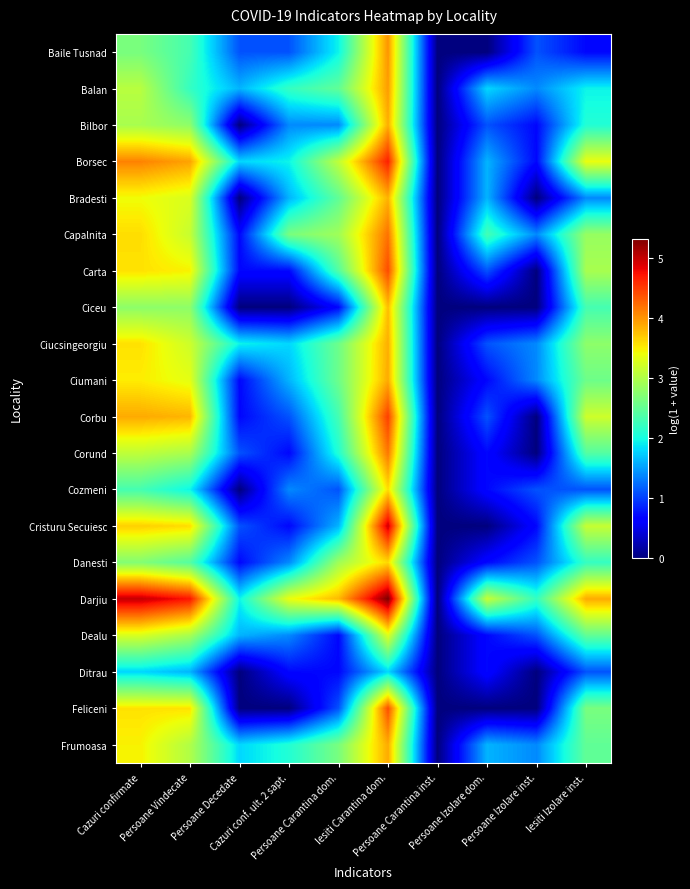

Reading left to right, what are all the values shown in this chart?

Baile Tusnad: Cazuri confirmate=2.6	Persoane Vindecate=2.3	Persoane Decedate=1.1	Cazuri conf. ult. 2 sapt.=1.1	Persoane Carantina dom.=1.9	Iesiti Carantina dom.=4.0	Persoane Carantina inst.=0.0	Persoane Izolare dom.=0.0	Persoane Izolare inst.=1.1	Iesiti Izolare inst.=0.7
Balan: Cazuri confirmate=3.0	Persoane Vindecate=2.2	Persoane Decedate=1.6	Cazuri conf. ult. 2 sapt.=2.2	Persoane Carantina dom.=2.5	Iesiti Carantina dom.=4.0	Persoane Carantina inst.=0.0	Persoane Izolare dom.=1.8	Persoane Izolare inst.=1.4	Iesiti Izolare inst.=1.9
Bilbor: Cazuri confirmate=2.9	Persoane Vindecate=2.8	Persoane Decedate=0.0	Cazuri conf. ult. 2 sapt.=1.4	Persoane Carantina dom.=1.4	Iesiti Carantina dom.=3.9	Persoane Carantina inst.=0.0	Persoane Izolare dom.=1.1	Persoane Izolare inst.=0.7	Iesiti Izolare inst.=2.1
Borsec: Cazuri confirmate=4.1	Persoane Vindecate=3.9	Persoane Decedate=1.8	Cazuri conf. ult. 2 sapt.=1.9	Persoane Carantina dom.=3.1	Iesiti Carantina dom.=4.7	Persoane Carantina inst.=0.0	Persoane Izolare dom.=1.6	Persoane Izolare inst.=0.7	Iesiti Izolare inst.=3.4
Bradesti: Cazuri confirmate=3.4	Persoane Vindecate=3.3	Persoane Decedate=0.0	Cazuri conf. ult. 2 sapt.=1.6	Persoane Carantina dom.=2.5	Iesiti Carantina dom.=3.8	Persoane Carantina inst.=0.0	Persoane Izolare dom.=1.6	Persoane Izolare inst.=0.0	Iesiti Izolare inst.=1.4
Capalnita: Cazuri confirmate=3.6	Persoane Vindecate=3.1	Persoane Decedate=0.7	Cazuri conf. ult. 2 sapt.=2.6	Persoane Carantina dom.=2.9	Iesiti Carantina dom.=4.2	Persoane Carantina inst.=0.0	Persoane Izolare dom.=2.3	Persoane Izolare inst.=1.4	Iesiti Izolare inst.=2.8
Carta: Cazuri confirmate=3.6	Persoane Vindecate=3.5	Persoane Decedate=0.7	Cazuri conf. ult. 2 sapt.=0.7	Persoane Carantina dom.=2.4	Iesiti Carantina dom.=4.4	Persoane Carantina inst.=0.0	Persoane Izolare dom.=1.1	Persoane Izolare inst.=0.0	Iesiti Izolare inst.=2.9
Ciceu: Cazuri confirmate=2.8	Persoane Vindecate=2.8	Persoane Decedate=0.0	Cazuri conf. ult. 2 sapt.=0.0	Persoane Carantina dom.=0.7	Iesiti Carantina dom.=3.8	Persoane Carantina inst.=0.0	Persoane Izolare dom.=0.0	Persoane Izolare inst.=0.0	Iesiti Izolare inst.=2.3
Ciucsingeorgiu: Cazuri confirmate=3.6	Persoane Vindecate=3.2	Persoane Decedate=1.9	Cazuri conf. ult. 2 sapt.=1.8	Persoane Carantina dom.=2.6	Iesiti Carantina dom.=3.9	Persoane Carantina inst.=0.0	Persoane Izolare dom.=1.1	Persoane Izolare inst.=1.4	Iesiti Izolare inst.=2.8
Ciumani: Cazuri confirmate=3.5	Persoane Vindecate=3.3	Persoane Decedate=0.7	Cazuri conf. ult. 2 sapt.=1.6	Persoane Carantina dom.=2.6	Iesiti Carantina dom.=3.9	Persoane Carantina inst.=0.0	Persoane Izolare dom.=0.7	Persoane Izolare inst.=1.4	Iesiti Izolare inst.=2.6
Corbu: Cazuri confirmate=3.9	Persoane Vindecate=3.8	Persoane Decedate=0.7	Cazuri conf. ult. 2 sapt.=1.1	Persoane Carantina dom.=2.3	Iesiti Carantina dom.=4.5	Persoane Carantina inst.=0.0	Persoane Izolare dom.=1.1	Persoane Izolare inst.=0.0	Iesiti Izolare inst.=3.2
Corund: Cazuri confirmate=3.1	Persoane Vindecate=2.9	Persoane Decedate=1.1	Cazuri conf. ult. 2 sapt.=0.7	Persoane Carantina dom.=2.1	Iesiti Carantina dom.=4.2	Persoane Carantina inst.=0.0	Persoane Izolare dom.=0.7	Persoane Izolare inst.=0.0	Iesiti Izolare inst.=2.4
Cozmeni: Cazuri confirmate=2.3	Persoane Vindecate=1.9	Persoane Decedate=0.0	Cazuri conf. ult. 2 sapt.=1.4	Persoane Carantina dom.=1.1	Iesiti Carantina dom.=3.6	Persoane Carantina inst.=0.0	Persoane Izolare dom.=0.7	Persoane Izolare inst.=1.1	Iesiti Izolare inst.=1.1
Cristuru Secuiesc: Cazuri confirmate=3.7	Persoane Vindecate=3.6	Persoane Decedate=1.1	Cazuri conf. ult. 2 sapt.=0.7	Persoane Carantina dom.=1.6	Iesiti Carantina dom.=4.9	Persoane Carantina inst.=0.0	Persoane Izolare dom.=0.0	Persoane Izolare inst.=0.7	Iesiti Izolare inst.=3.1
Danesti: Cazuri confirmate=2.7	Persoane Vindecate=2.4	Persoane Decedate=0.7	Cazuri conf. ult. 2 sapt.=1.4	Persoane Carantina dom.=2.9	Iesiti Carantina dom.=3.6	Persoane Carantina inst.=0.0	Persoane Izolare dom.=0.7	Persoane Izolare inst.=1.1	Iesiti Izolare inst.=2.2
Darjiu: Cazuri confirmate=5.0	Persoane Vindecate=4.7	Persoane Decedate=1.9	Cazuri conf. ult. 2 sapt.=3.4	Persoane Carantina dom.=3.8	Iesiti Carantina dom.=5.3	Persoane Carantina inst.=0.0	Persoane Izolare dom.=3.1	Persoane Izolare inst.=2.2	Iesiti Izolare inst.=3.9
Dealu: Cazuri confirmate=3.3	Persoane Vindecate=2.9	Persoane Decedate=1.6	Cazuri conf. ult. 2 sapt.=1.4	Persoane Carantina dom.=0.7	Iesiti Carantina dom.=3.3	Persoane Carantina inst.=0.0	Persoane Izolare dom.=0.7	Persoane Izolare inst.=1.1	Iesiti Izolare inst.=2.5
Ditrau: Cazuri confirmate=1.8	Persoane Vindecate=1.6	Persoane Decedate=0.0	Cazuri conf. ult. 2 sapt.=0.7	Persoane Carantina dom.=0.7	Iesiti Carantina dom.=1.8	Persoane Carantina inst.=0.0	Persoane Izolare dom.=0.7	Persoane Izolare inst.=0.0	Iesiti Izolare inst.=1.1
Feliceni: Cazuri confirmate=3.6	Persoane Vindecate=3.6	Persoane Decedate=0.0	Cazuri conf. ult. 2 sapt.=0.0	Persoane Carantina dom.=1.1	Iesiti Carantina dom.=4.4	Persoane Carantina inst.=0.0	Persoane Izolare dom.=0.0	Persoane Izolare inst.=0.0	Iesiti Izolare inst.=2.6
Frumoasa: Cazuri confirmate=3.5	Persoane Vindecate=3.0	Persoane Decedate=1.8	Cazuri conf. ult. 2 sapt.=2.1	Persoane Carantina dom.=2.6	Iesiti Carantina dom.=3.9	Persoane Carantina inst.=0.0	Persoane Izolare dom.=1.6	Persoane Izolare inst.=1.4	Iesiti Izolare inst.=2.5